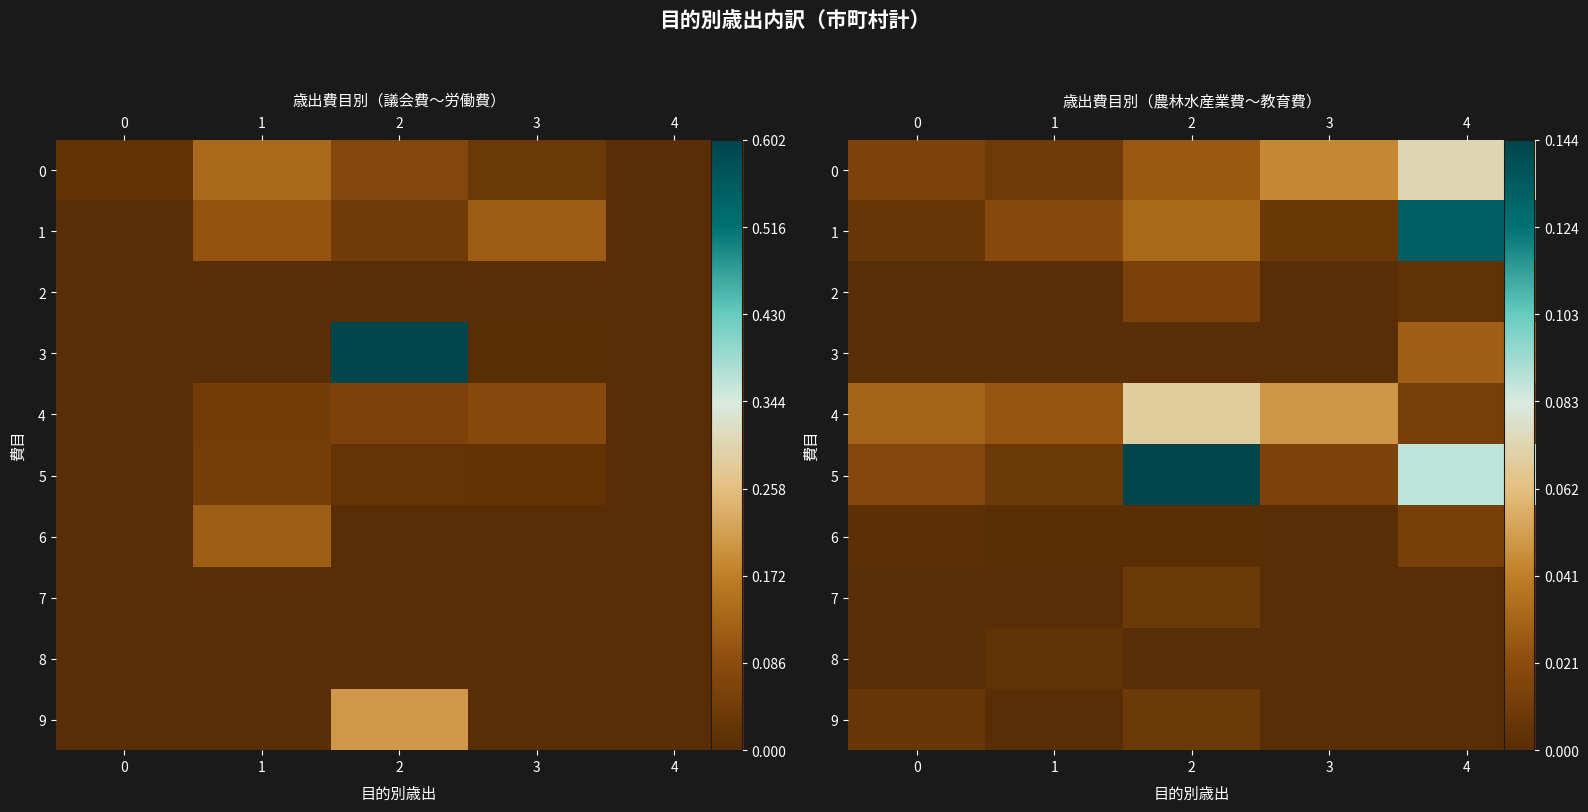

List the series in order of their peak value, lowest first.

8, 7, 9, 6, 2, 3, 4, 0, 1, 5